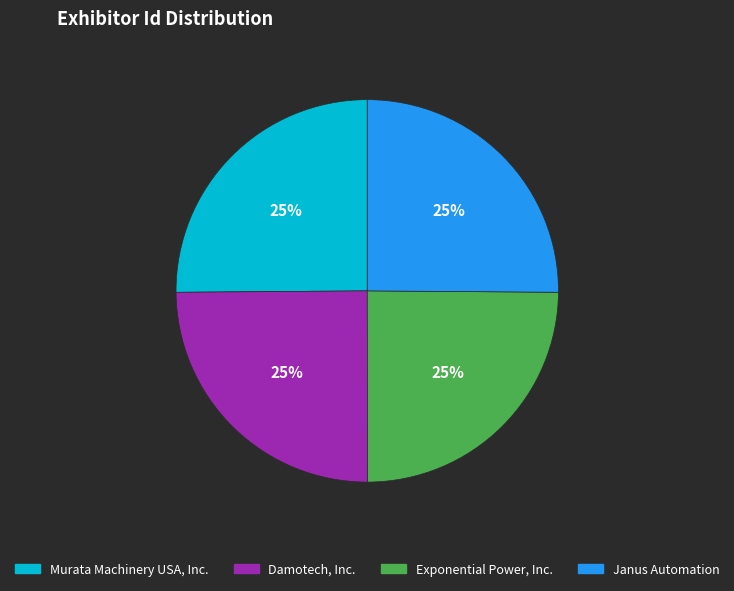

True or false: Damotech, Inc. accounts for 11% of the total.

False